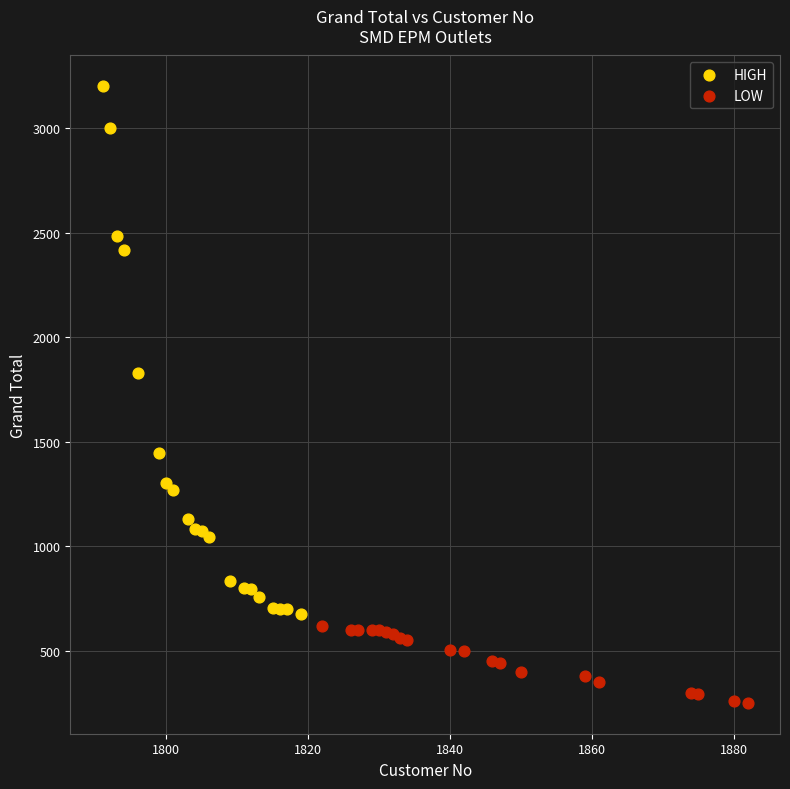

Which series reaches the minimum Y coordinate?

LOW